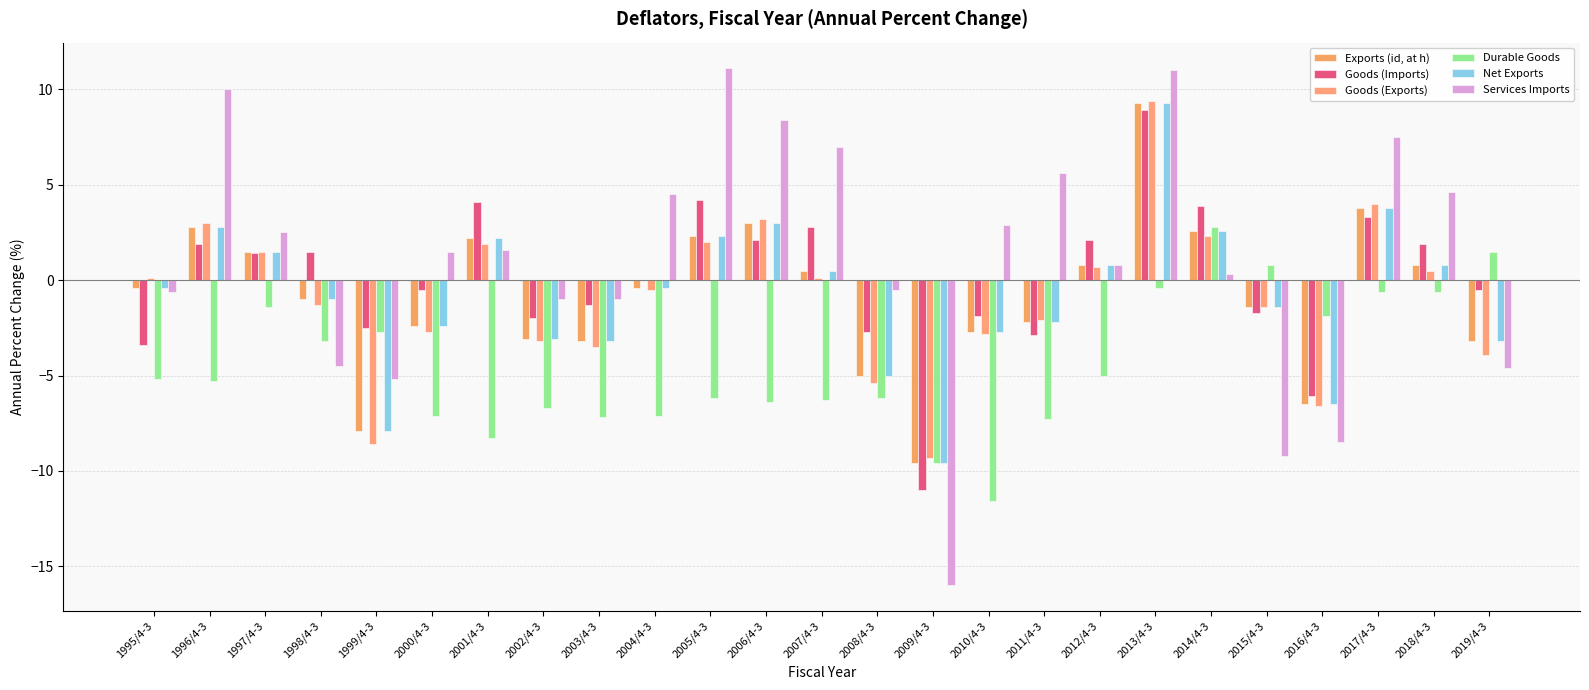

Read the Net Exports value at 2014/4-3.

2.6